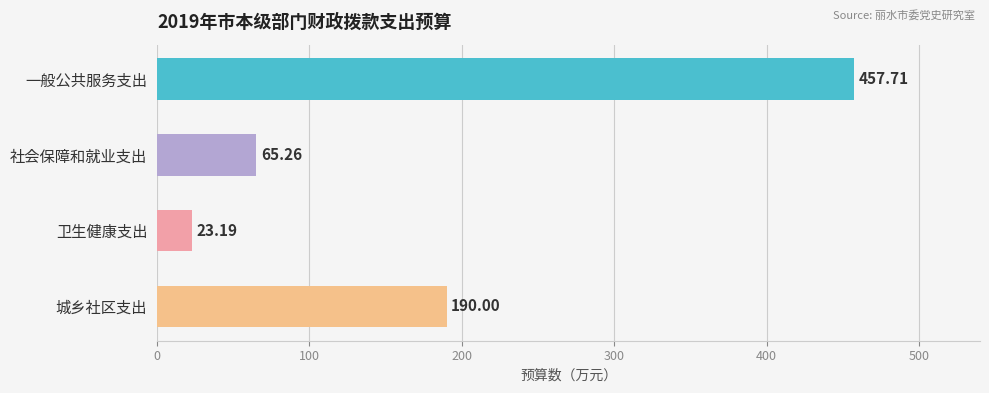

Rank the categories by value from highest to lowest.

一般公共服务支出, 城乡社区支出, 社会保障和就业支出, 卫生健康支出